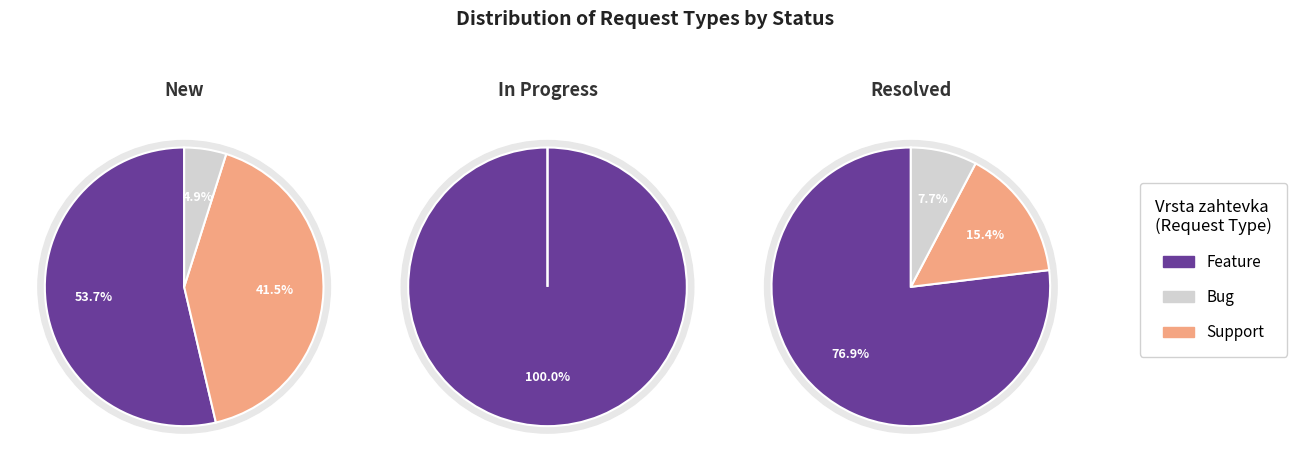

Is the sum of Feature and Support greater than half?

Yes